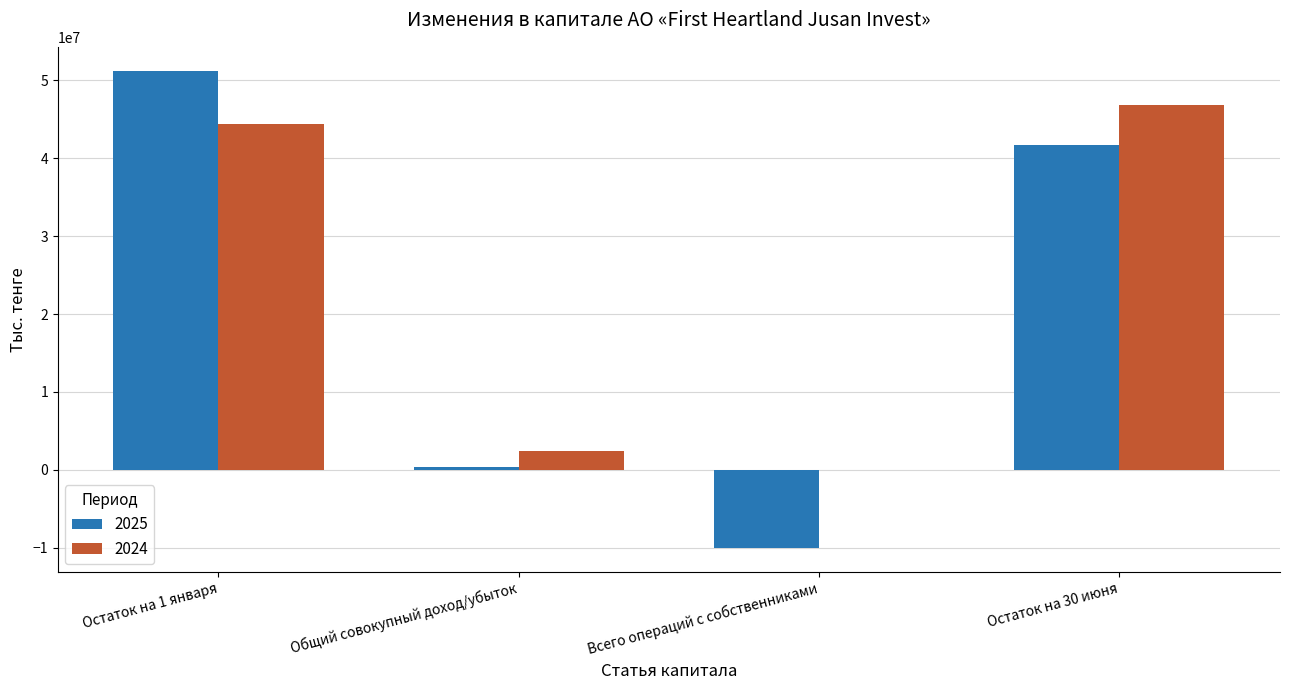

What is the sum of the 2024 values at Остаток на 30 июня and Общий совокупный доход/убыток?

49264987